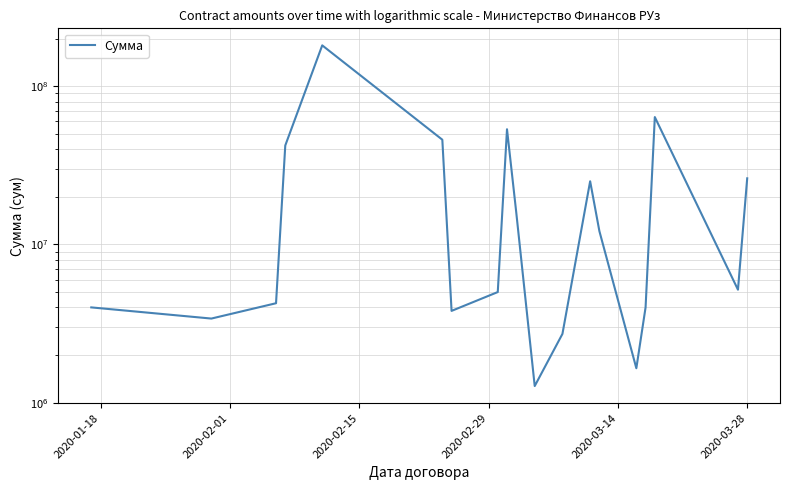

What is the difference between the second highest and second lowest values?

62174000